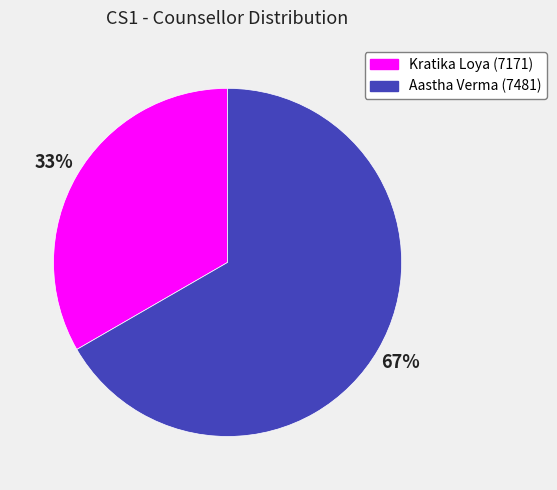

Approximately how many times larger is the value at Aastha Verma (7481) compared to Kratika Loya (7171)?

2.0